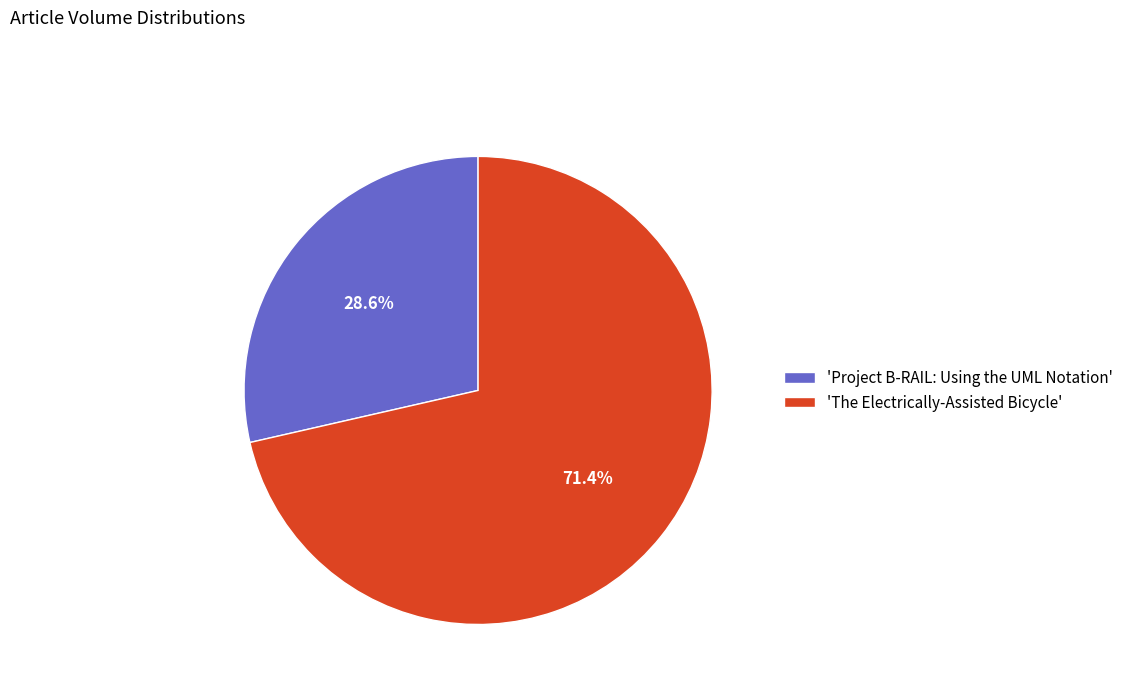

Which slice represents more than half of the pie?

'The Electrically-Assisted Bicycle'